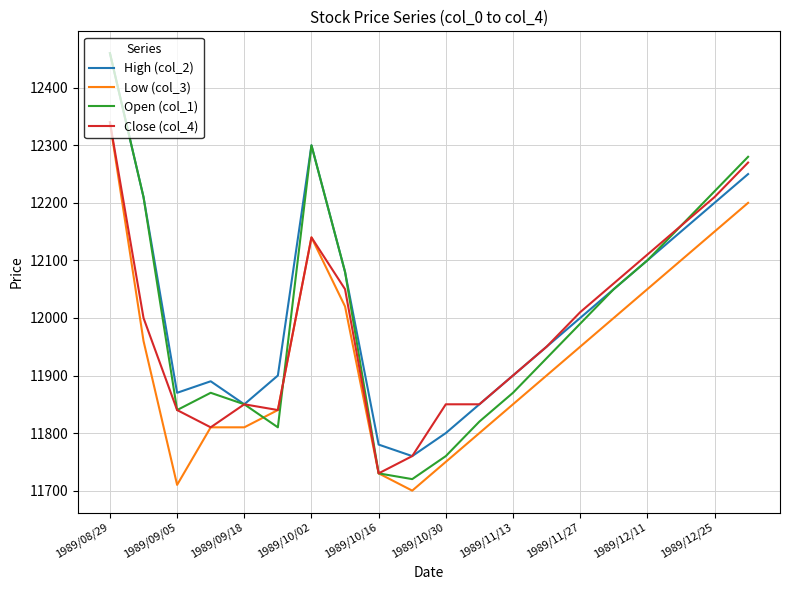

What is the minimum value for Open (col_1)?

11720